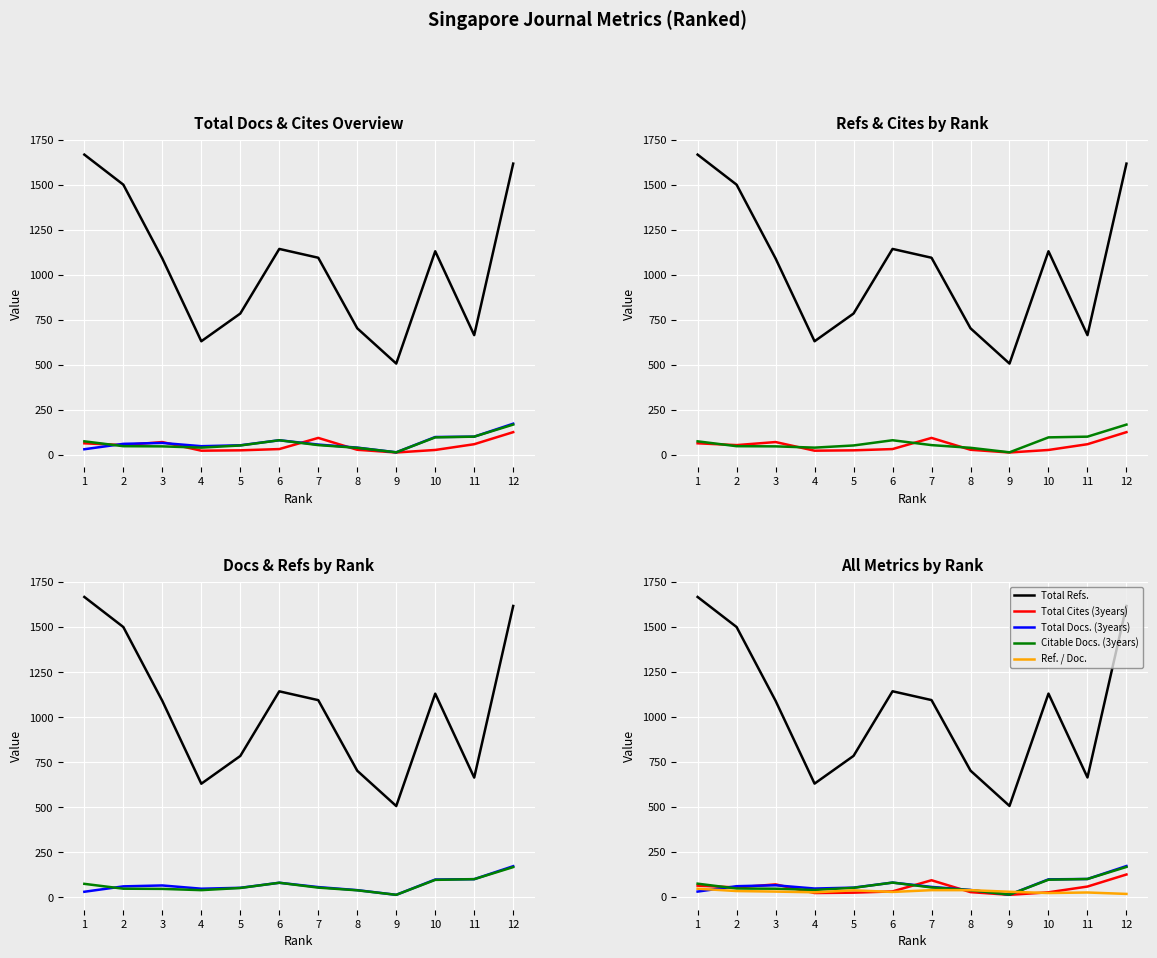

The value of Ref. / Doc. at 2 is 20. True or false?

False